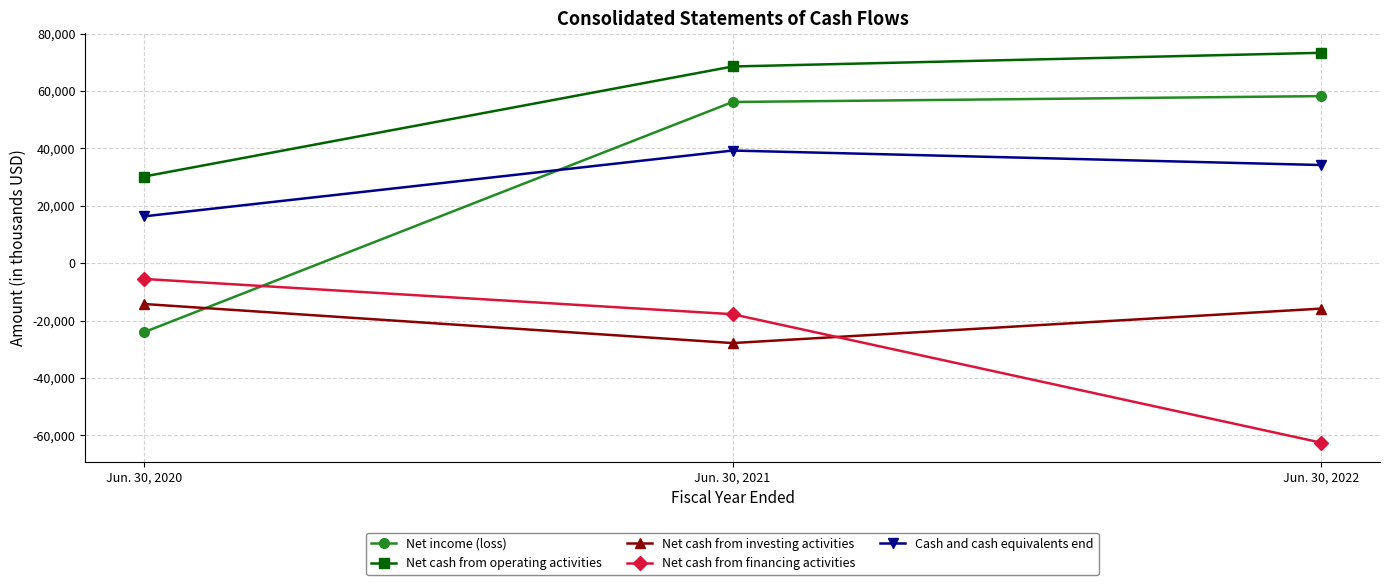

What is the highest value of the Net cash from operating activities series?

73311